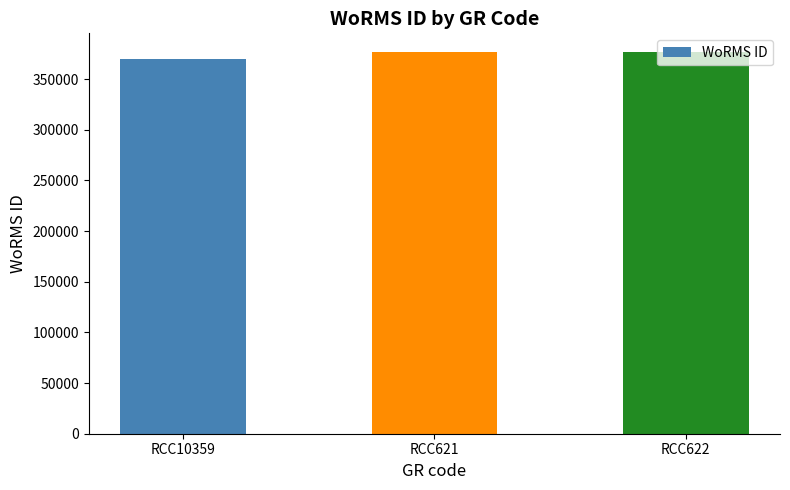

What is the label of the 2nd bar from the right?

RCC621